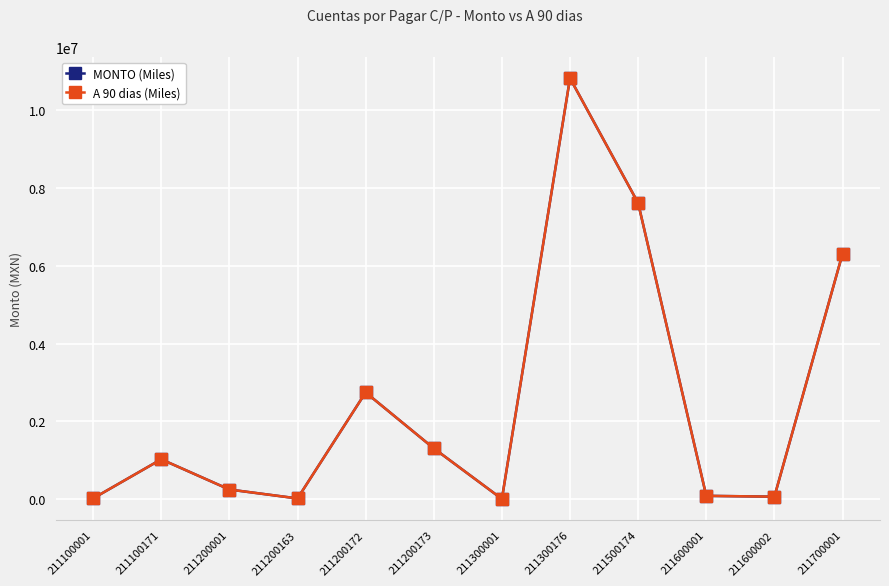

Does the chart have visible grid lines?

Yes